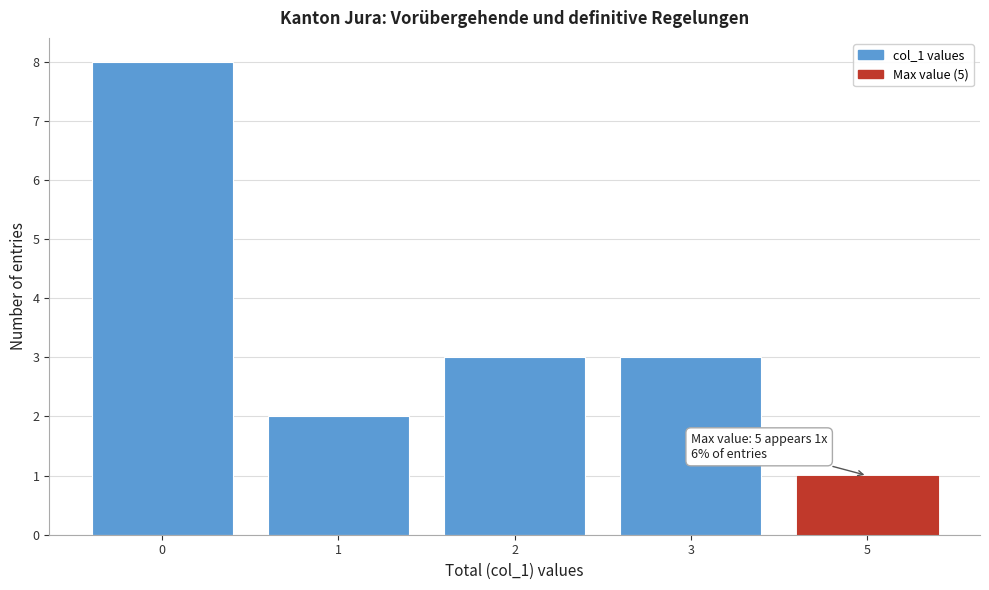

Reading right to left, extract all data points from this chart.

1	3	3	2	8